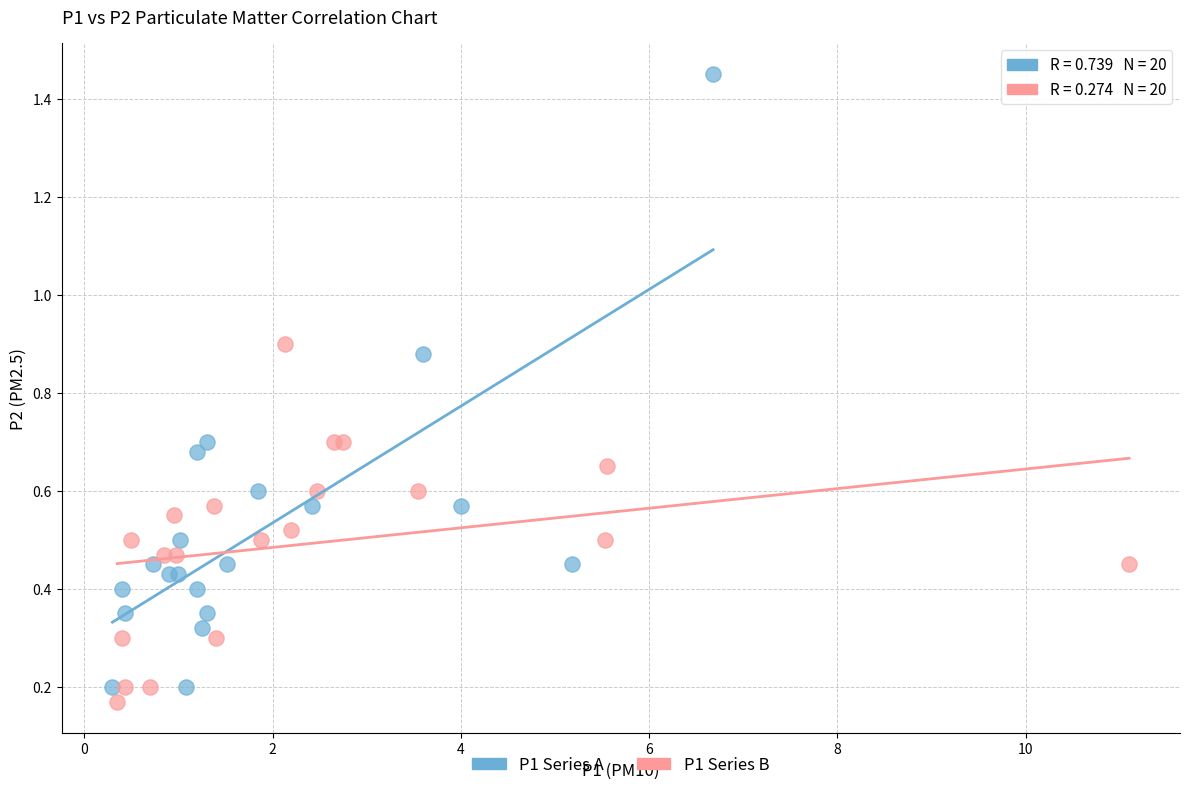

Which series contains the lowest Y value?

P1 Series B